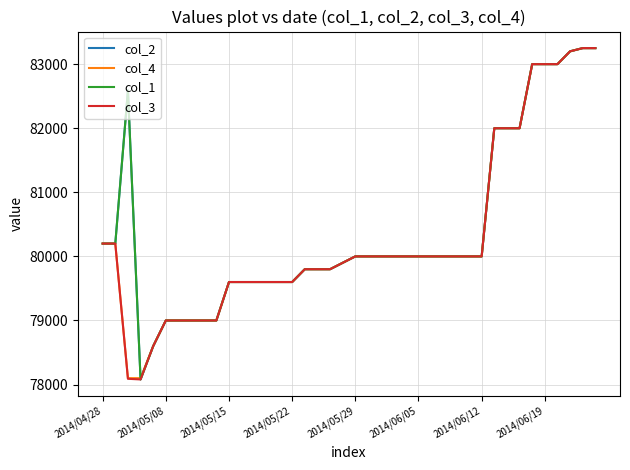

What is the highest value of the col_4 series?

83250